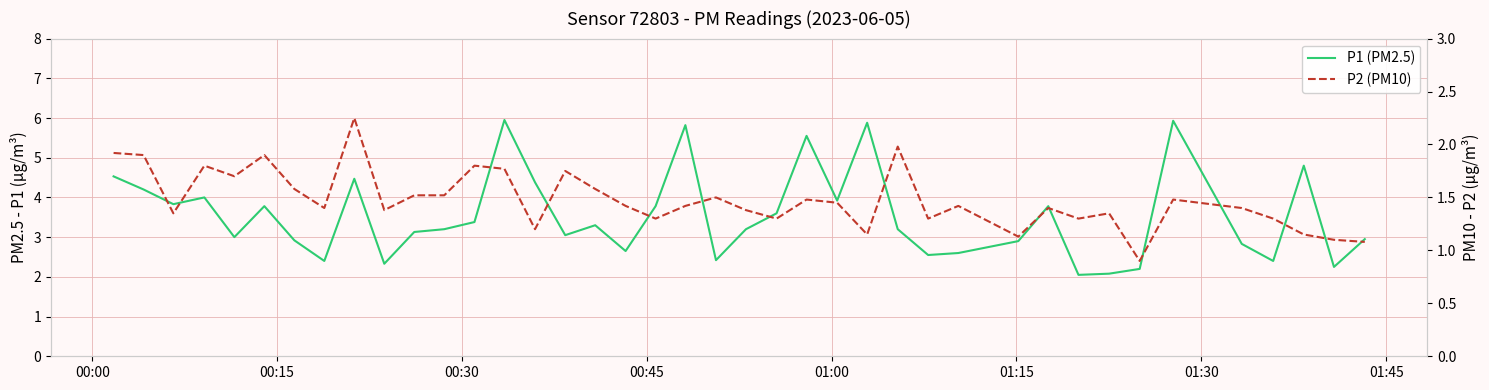

Is this an area chart (filled region under the line)?

No